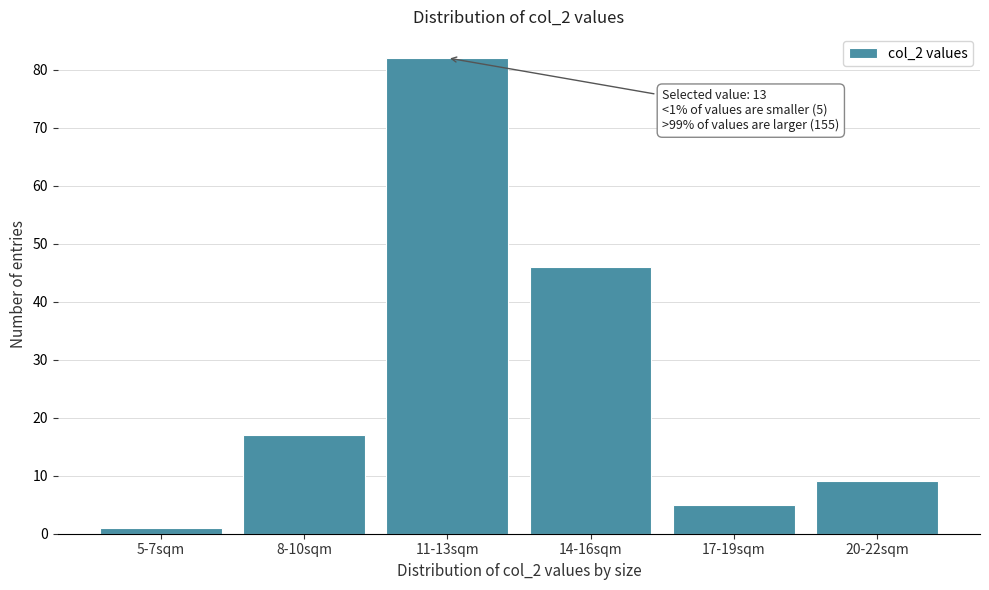

Reading left to right, what are all the values shown in this chart?

5-7sqm=1	8-10sqm=17	11-13sqm=82	14-16sqm=46	17-19sqm=5	20-22sqm=9